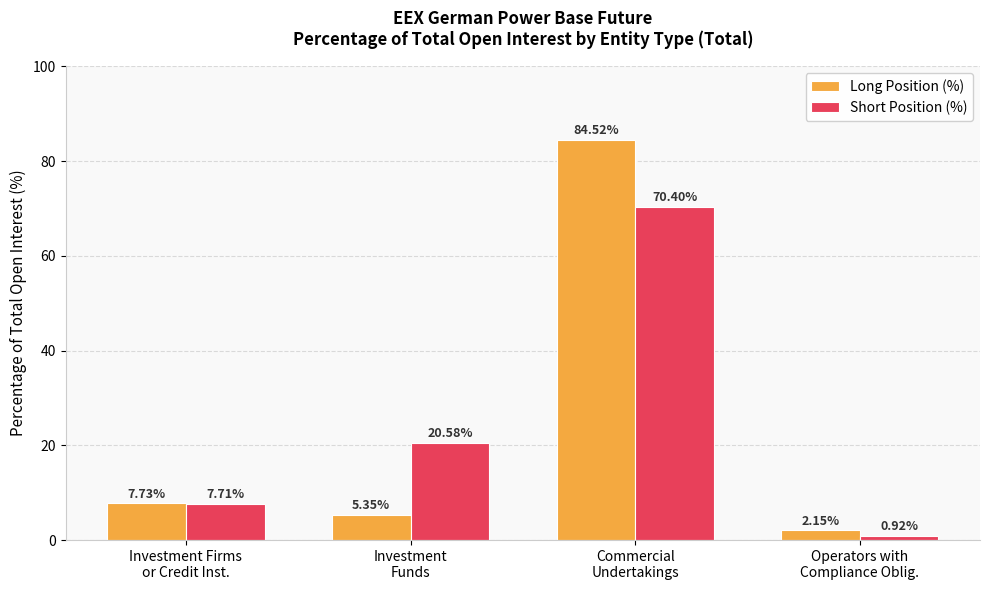

Rank the series by their average value, from highest to lowest.

Long Position (%), Short Position (%)